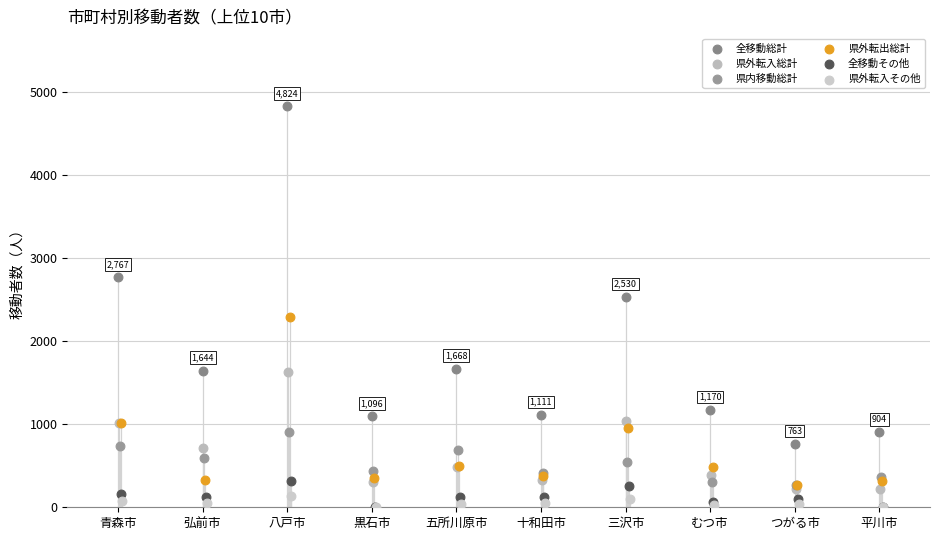

Which series has the widest spread of Y values?

全移動総計